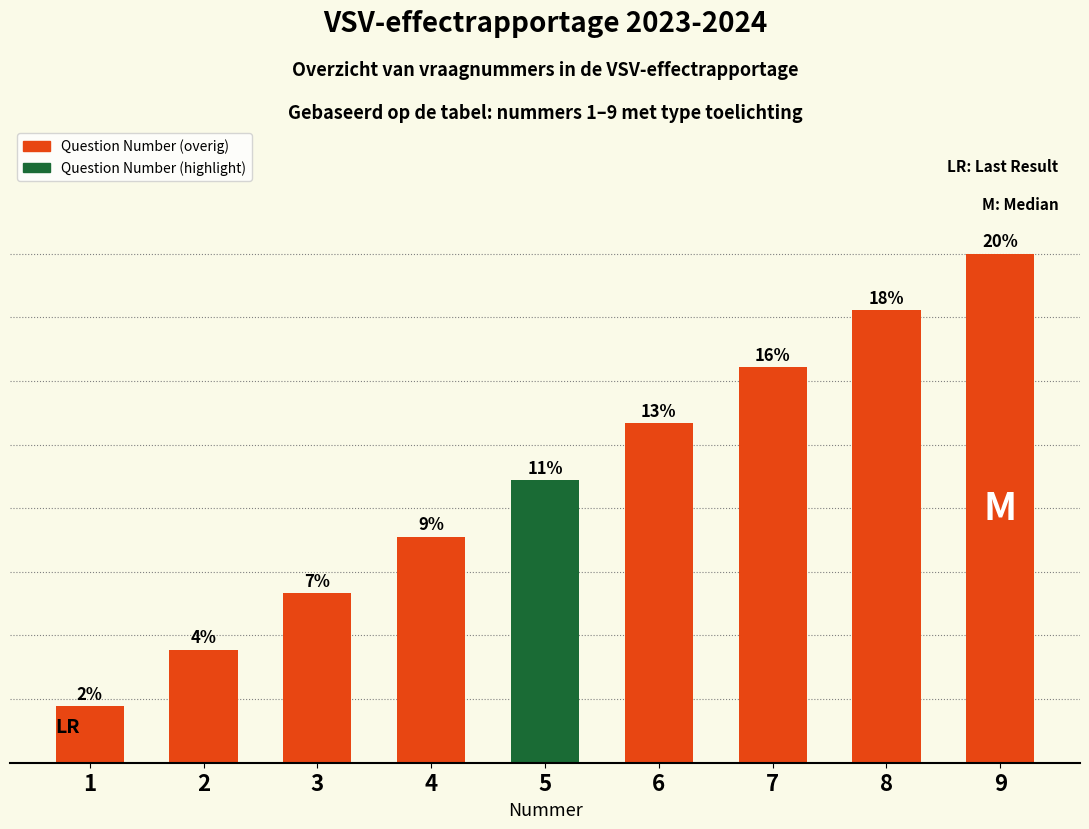

What is the ratio of the value at 8 to the value at 4?

2.0